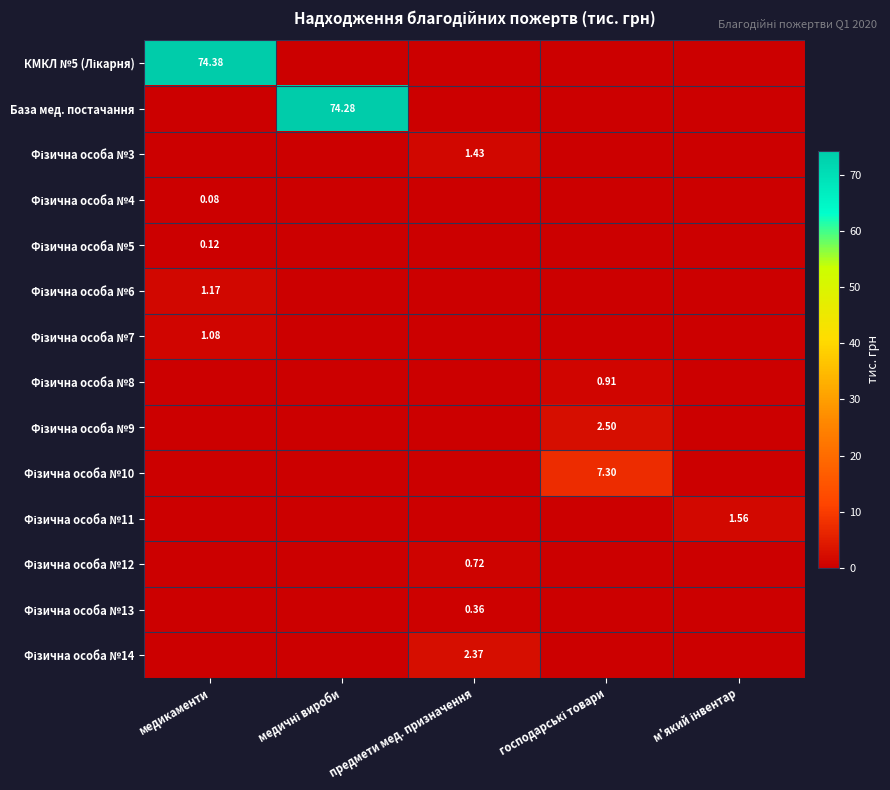

Is the value of Фізична особа №3 at господарські товари greater than the value of КМКЛ №5 (Лікарня) at предмети мед. призначення?

No